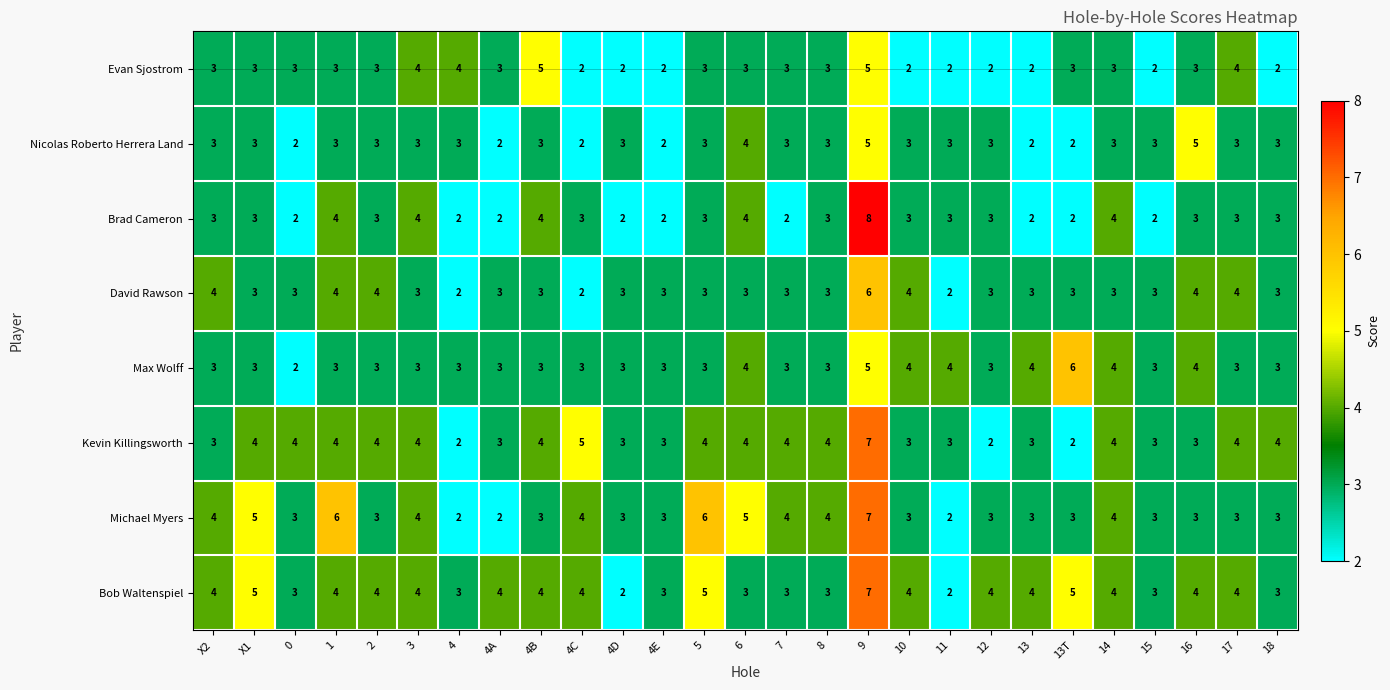

What is the difference between the maximum and minimum values in the Bob Waltenspiel series?

5